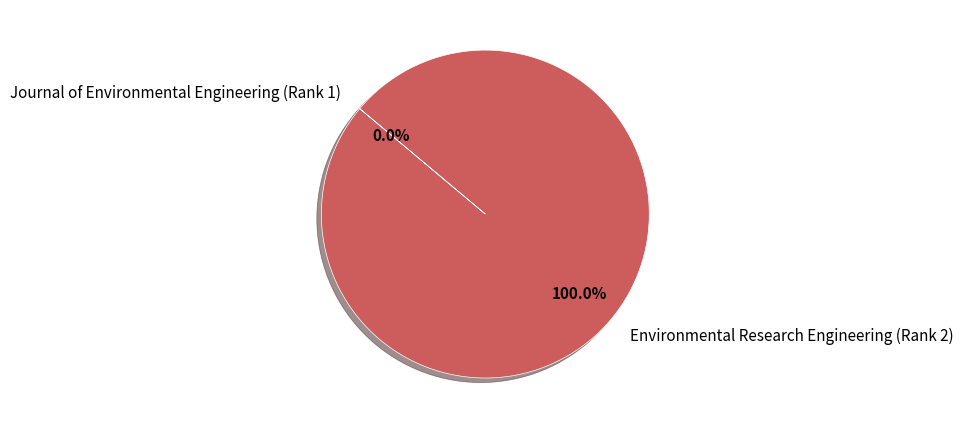

Which category has the biggest portion of the pie?

Environmental Research Engineering (Rank 2)